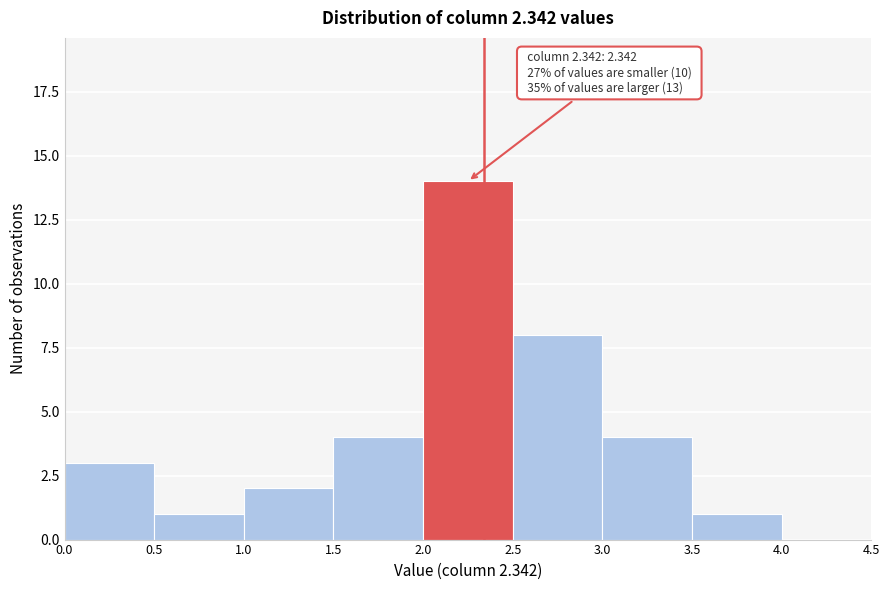

Which range on the x-axis has the tallest bar?

2.0 to 2.5